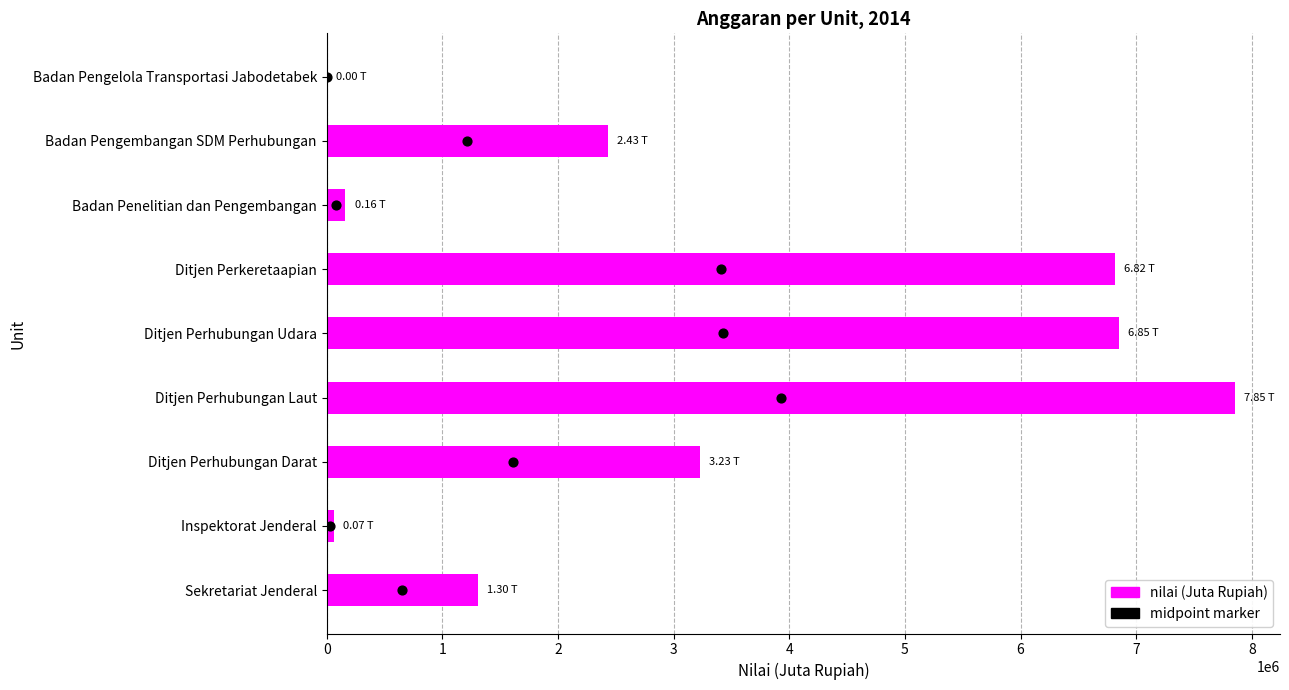

At how many categories does at least one series exceed 6304379?

3